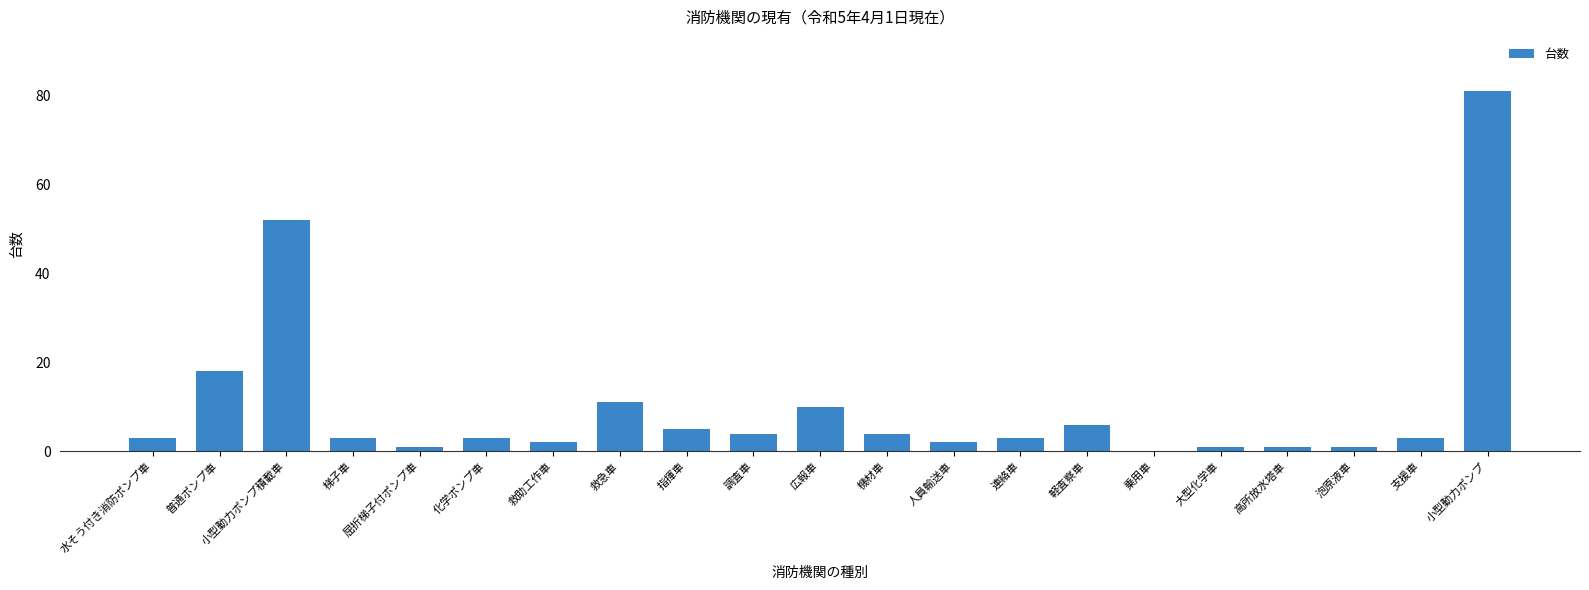

Which label corresponds to the largest value in the chart?

小型動力ポンプ